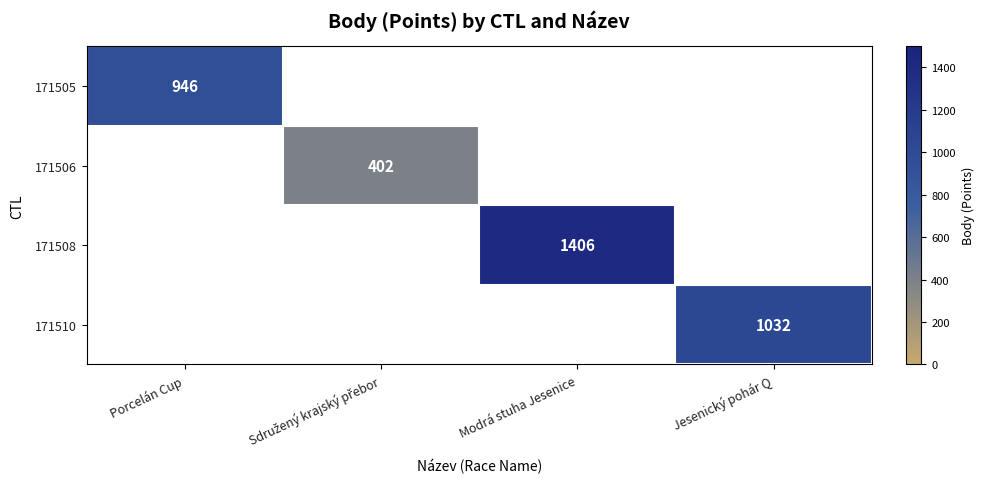

The 171508 series shows 919 at Modrá stuha Jesenice. True or false?

False